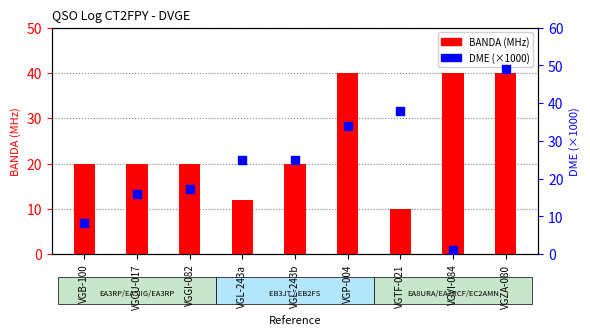

Is the value of DME (x1000) at VGVI-084 greater than the value of BANDA (MHz) at VGCU-017?

No